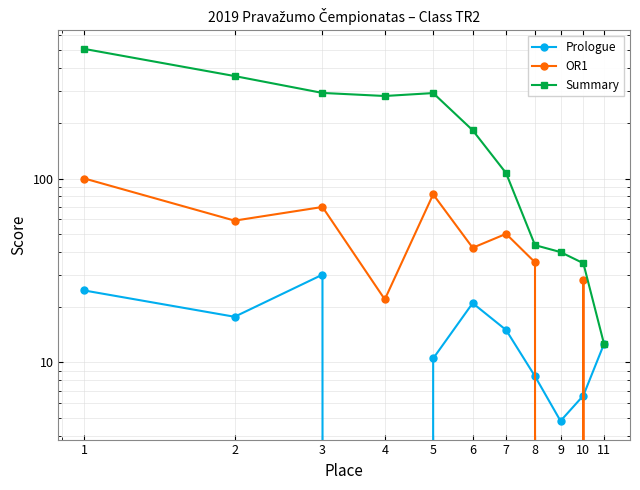

What is the value of the Prologue point at the 9th from the left?

4.8